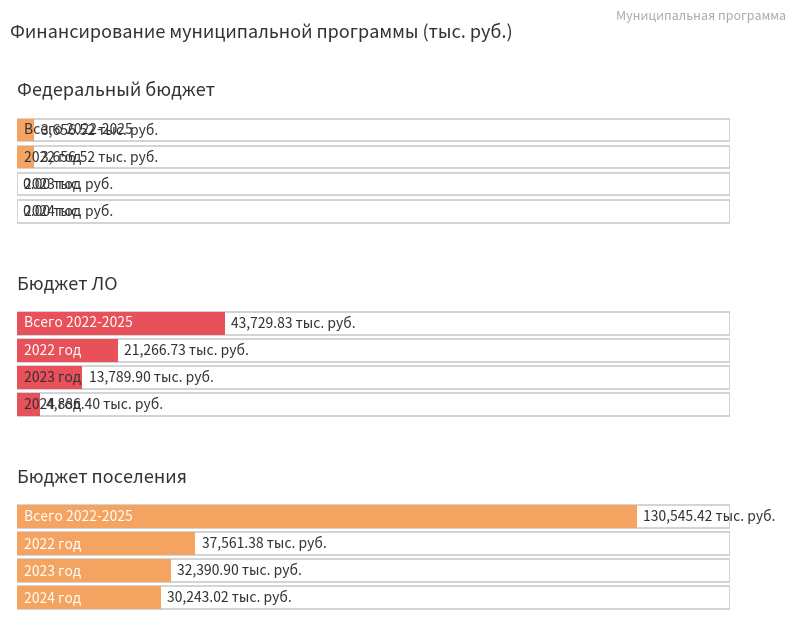

What is the difference between the maximum and minimum values in the Бюджет поселения series?

100302.4